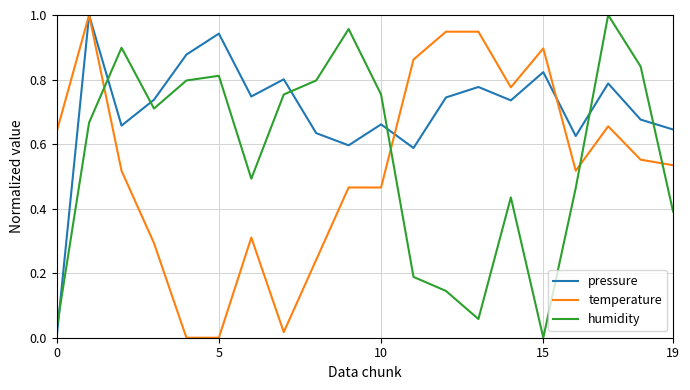

Rank the series by their average value, from highest to lowest.

pressure, humidity, temperature